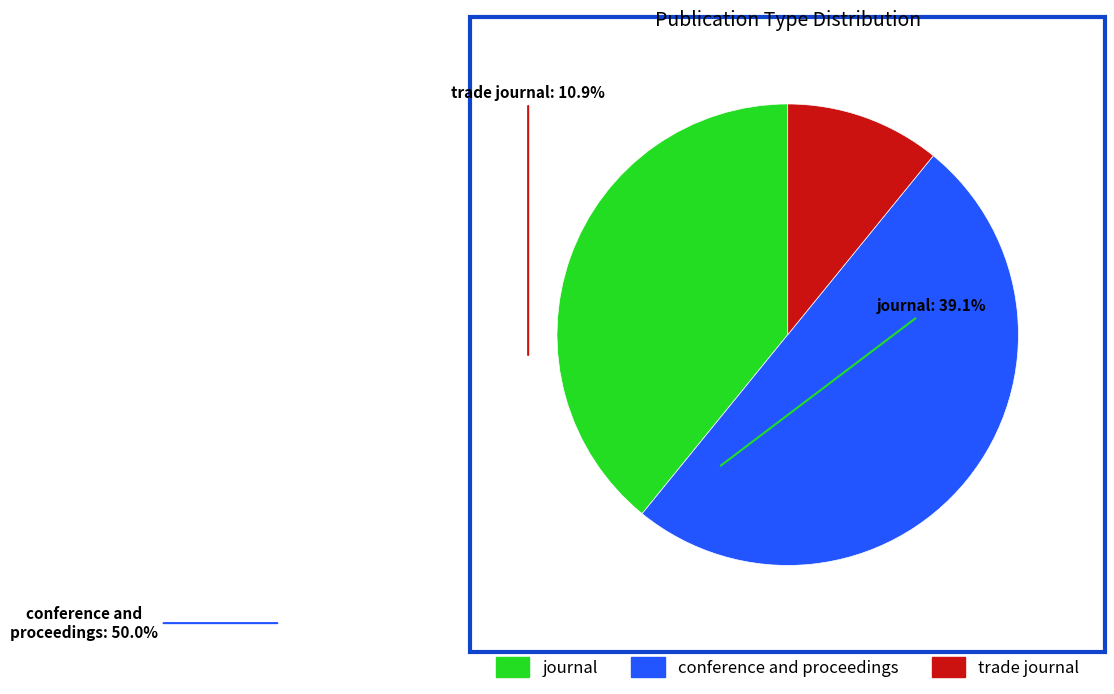

Does journal account for over 50% of the chart?

No